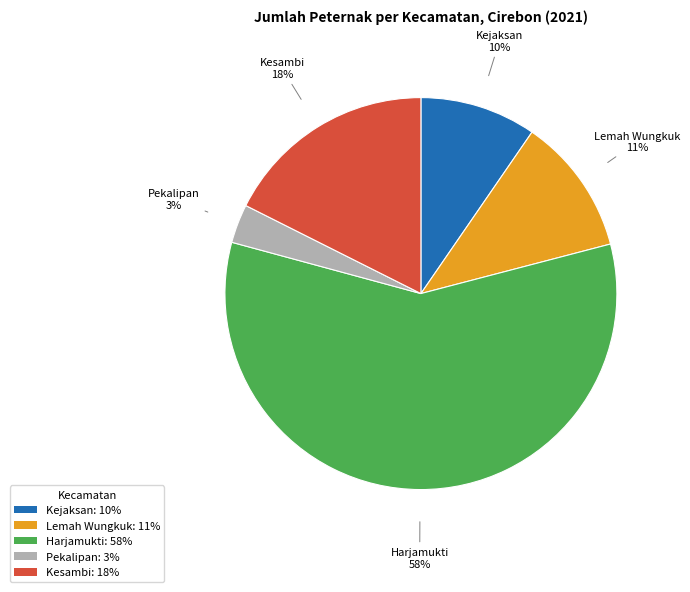

Which has a higher value, Kejaksan or Harjamukti?

Harjamukti